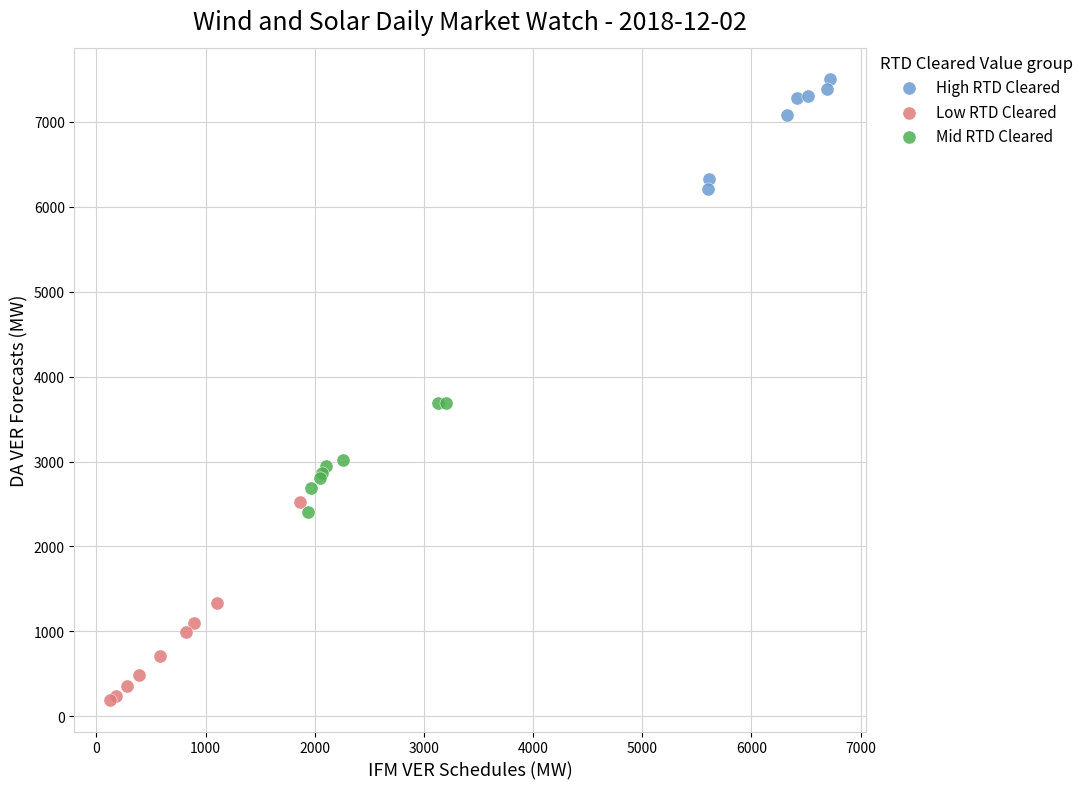

Which series reaches the maximum Y coordinate?

High RTD Cleared